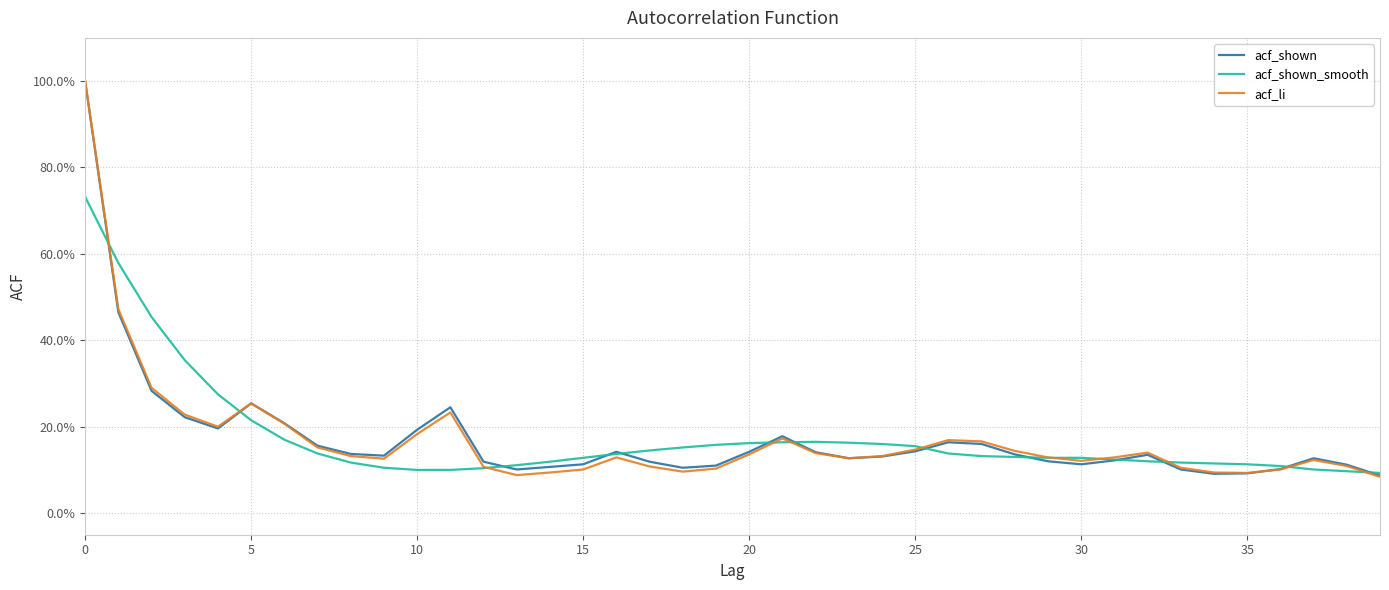

What is the value of the acf_shown point at the 7th from the left?

0.2